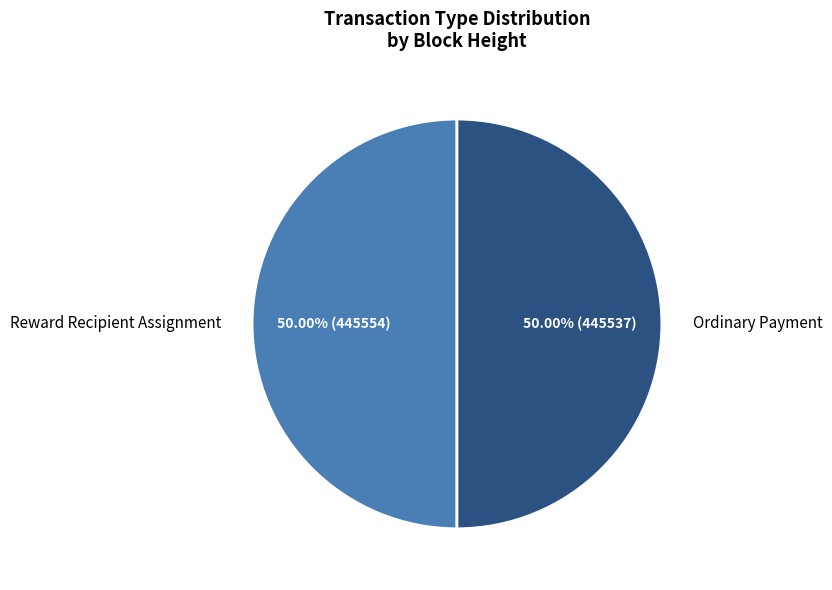

What percentage is the Reward Recipient Assignment slice, to the nearest percent?

50%